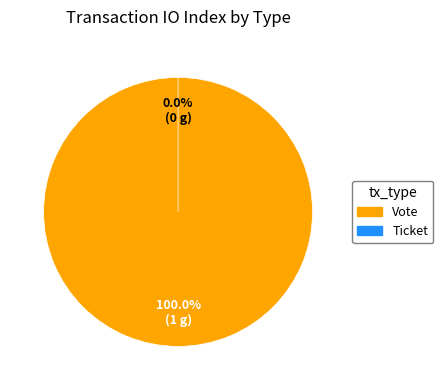

What is the change in value from Vote to Ticket?

-1